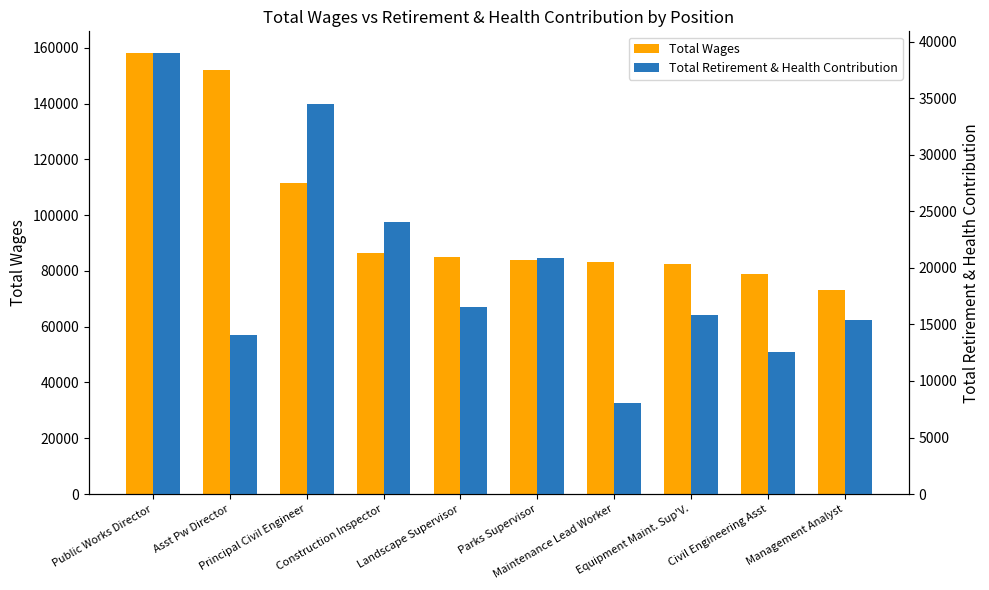

Reading left to right, what are all the values shown in this chart?

Total Wages: 158004	152162	111513	86393	84923	83905	83138	82592	78822	73272
Total Retirement & Health Contribution: 38967	14021	34498	24035	16536	20893	8071	15874	12597	15391